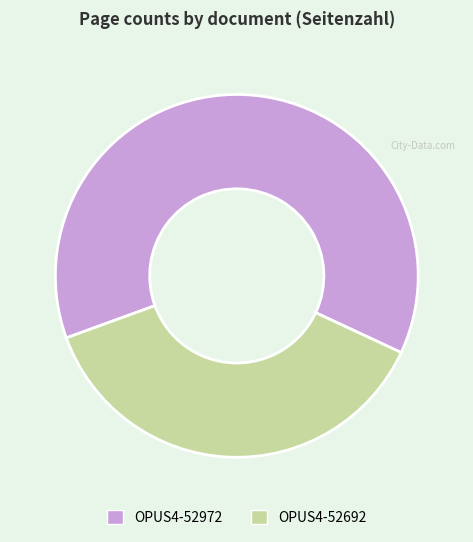

The OPUS4-52692 slice represents 38% of the pie. True or false?

True